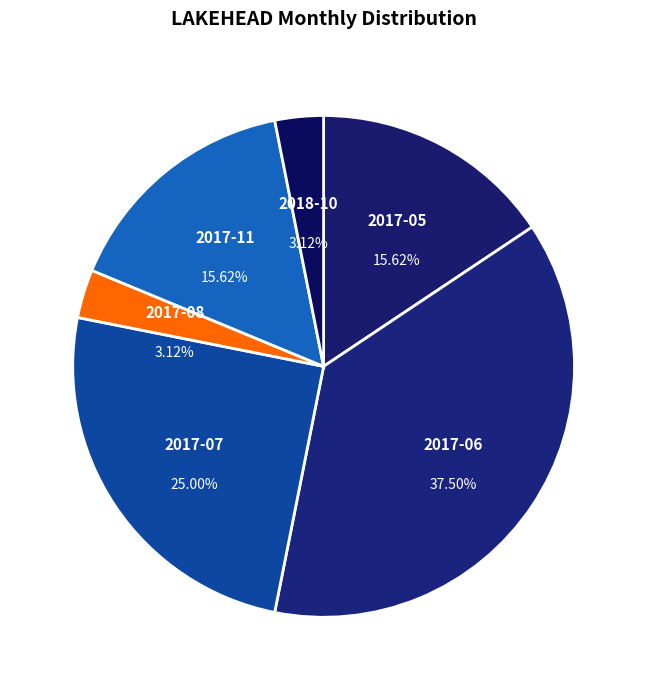

Rank the categories by value from highest to lowest.

2017-06, 2017-07, 2017-05, 2017-11, 2017-08, 2018-10